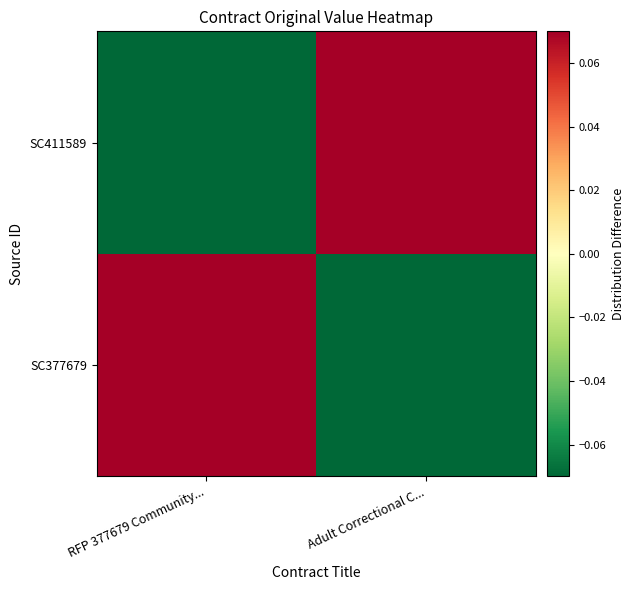

Which label corresponds to the smallest value in the chart?

Adult Correctional C...